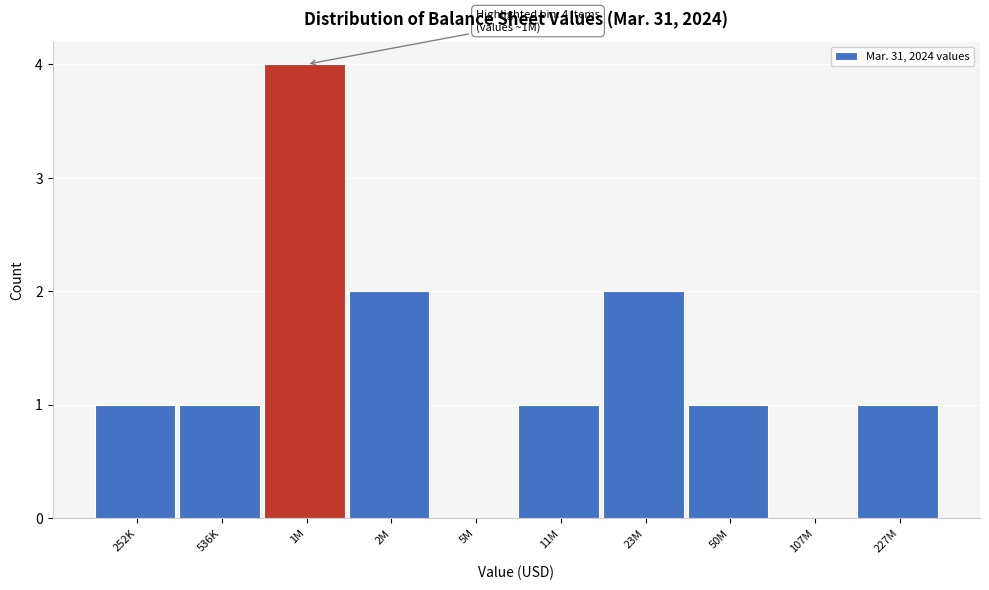

Reading left to right, list all the values displayed in this chart.

252K=1	536K=1	1M=4	2M=2	5M=0	11M=1	23M=2	50M=1	107M=0	227M=1